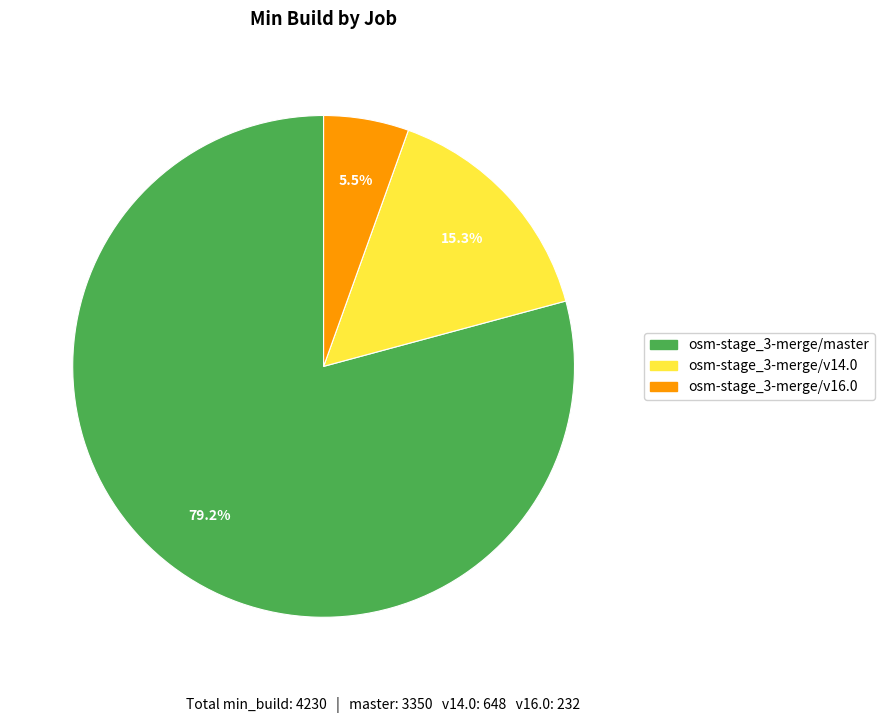

Count the number of slices in the pie.

3